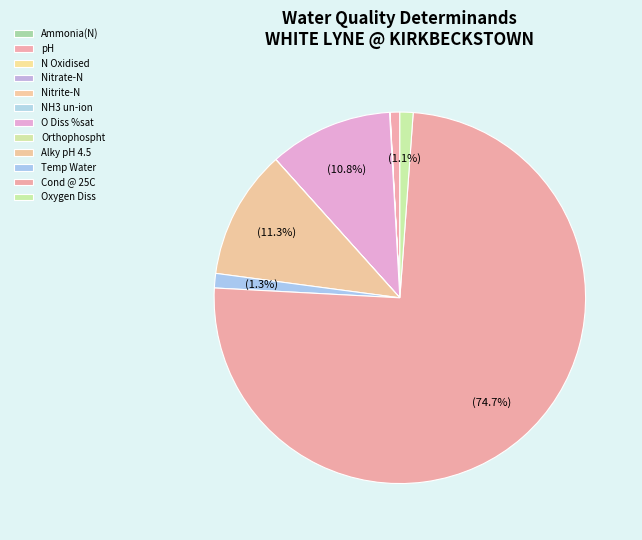

Combined, do pH and Ammonia(N) account for over 50%?

No